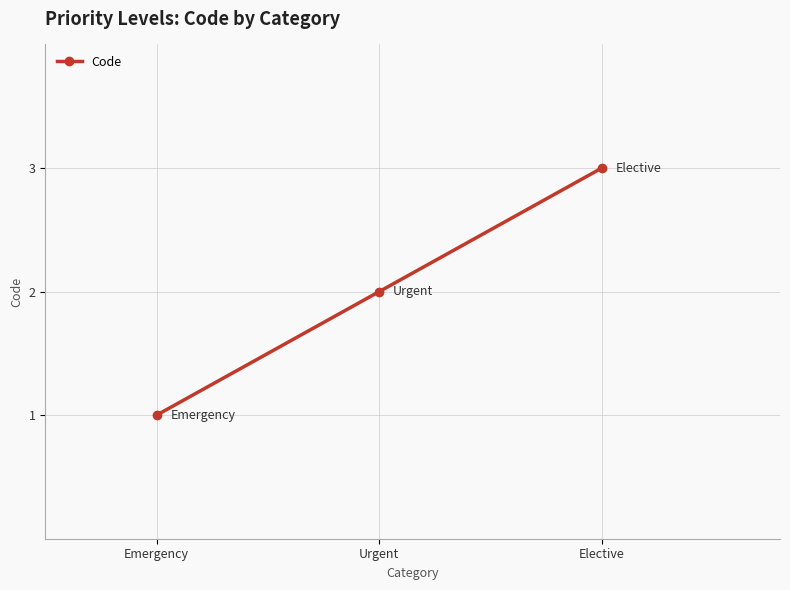

Which label corresponds to the smallest value in the chart?

Emergency